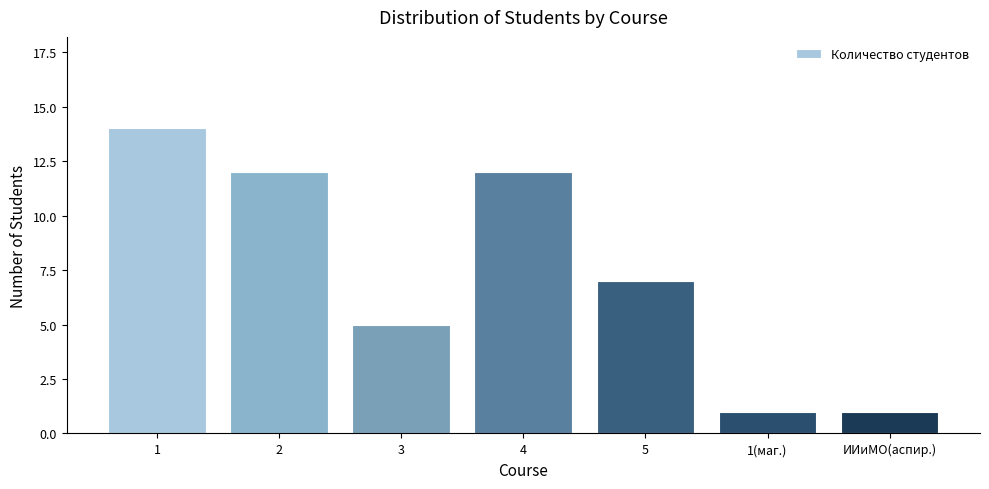

Between 5 and 2, which is larger?

2